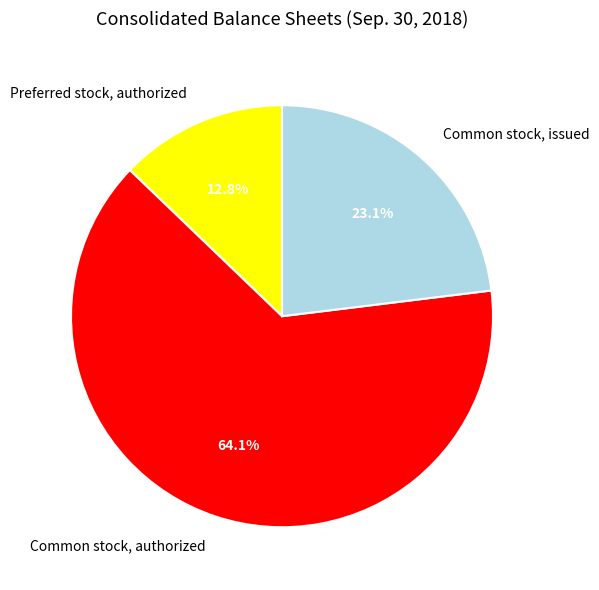

What is the largest slice in the pie chart?

Common stock, authorized